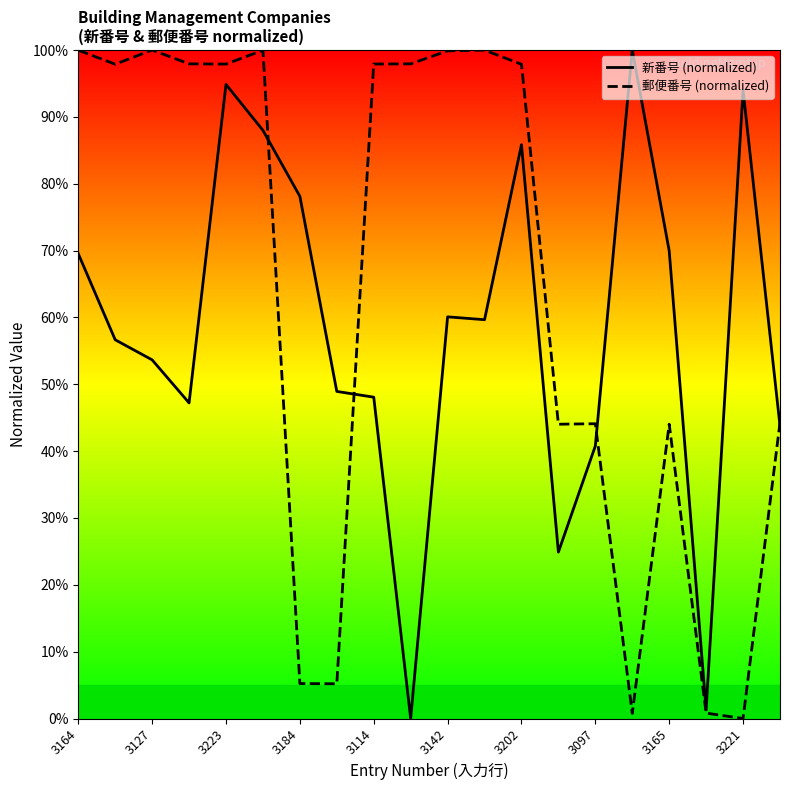

What are all the series names shown in the legend?

新番号 (normalized), 郵便番号 (normalized)